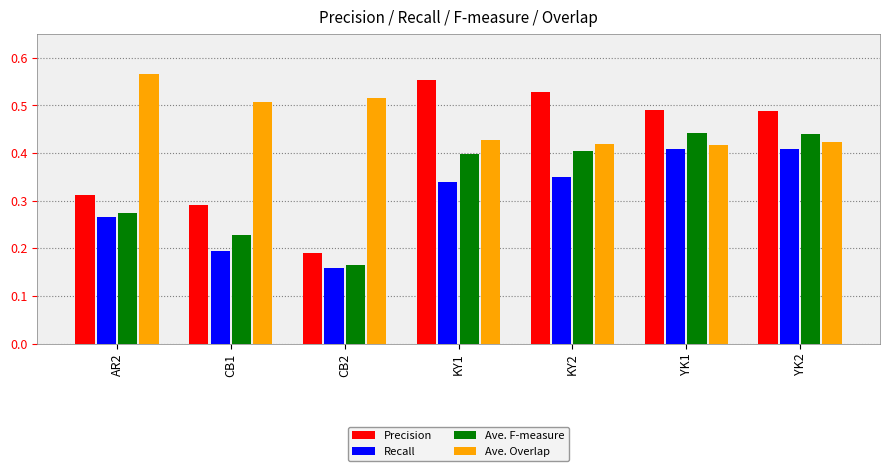

Rank the series by their average value, from lowest to highest.

Recall, Ave. F-measure, Precision, Ave. Overlap